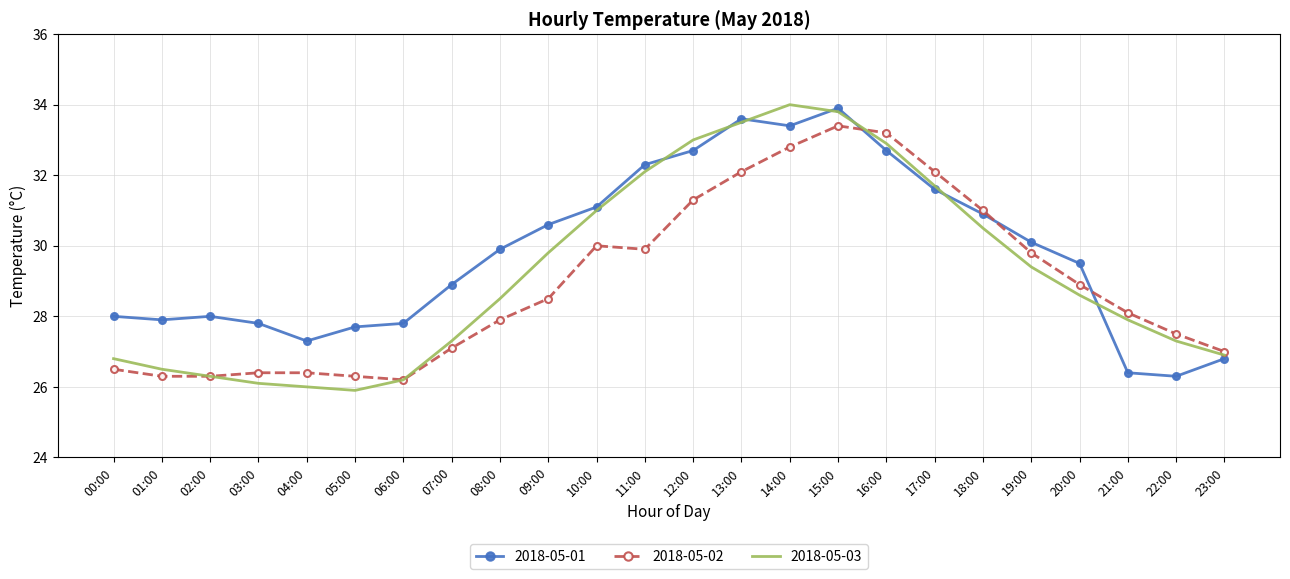

Reading left to right, what are all the values shown in this chart?

2018-05-01: 28.0	27.9	28.0	27.8	27.3	27.7	27.8	28.9	29.9	30.6	31.1	32.3	32.7	33.6	33.4	33.9	32.7	31.6	30.9	30.1	29.5	26.4	26.3	26.8
2018-05-02: 26.5	26.3	26.3	26.4	26.4	26.3	26.2	27.1	27.9	28.5	30.0	29.9	31.3	32.1	32.8	33.4	33.2	32.1	31.0	29.8	28.9	28.1	27.5	27.0
2018-05-03: 26.8	26.5	26.3	26.1	26.0	25.9	26.2	27.3	28.5	29.8	31.0	32.1	33.0	33.5	34.0	33.8	32.9	31.7	30.5	29.4	28.6	27.9	27.3	26.9